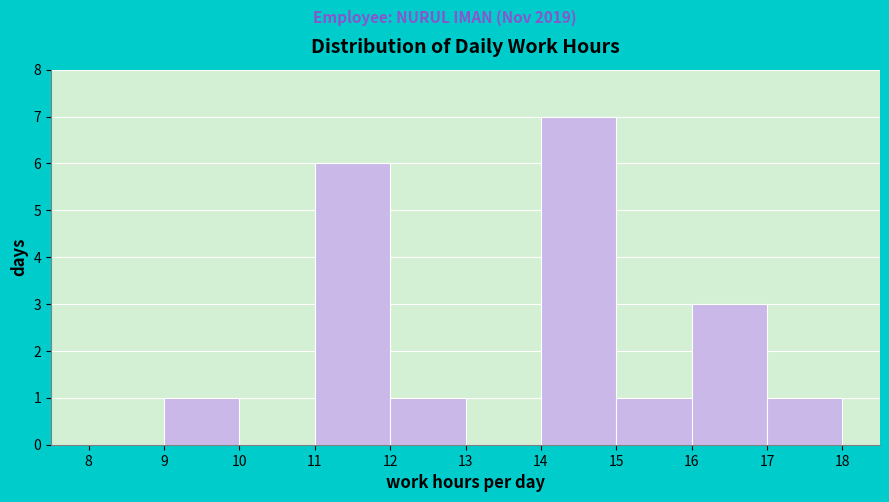

Reading left to right, list every bar in this chart as the range it spans on the x-axis followed by its height. The values are not printed on the chart, so give them approximately, as read against the axis.

8 to 9: 0
9 to 10: 1
10 to 11: 0
11 to 12: 6
12 to 13: 1
13 to 14: 0
14 to 15: 7
15 to 16: 1
16 to 17: 3
17 to 18: 1